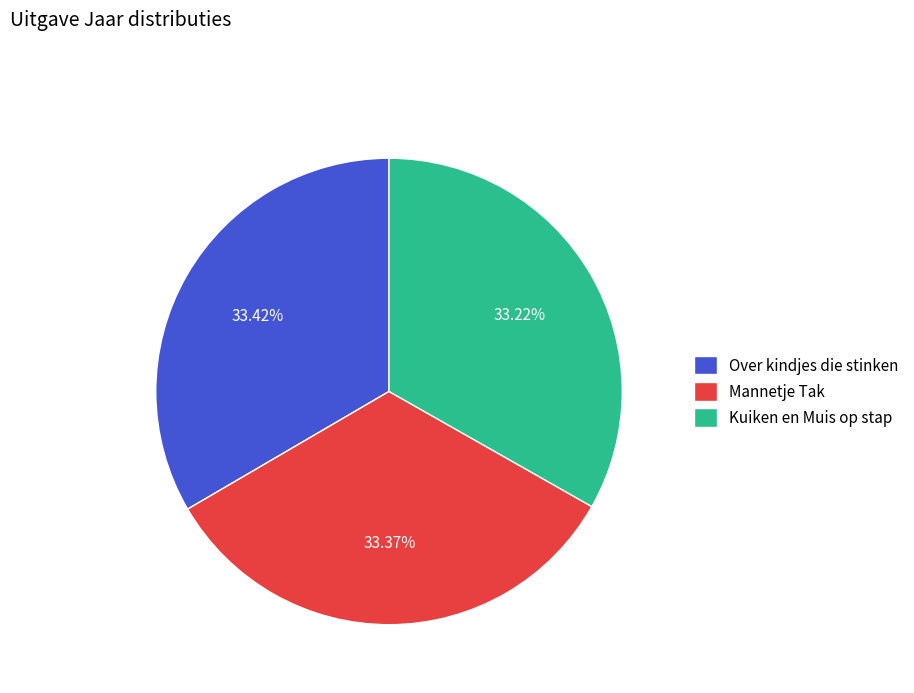

Is Kuiken en Muis op stap the majority of the pie?

No